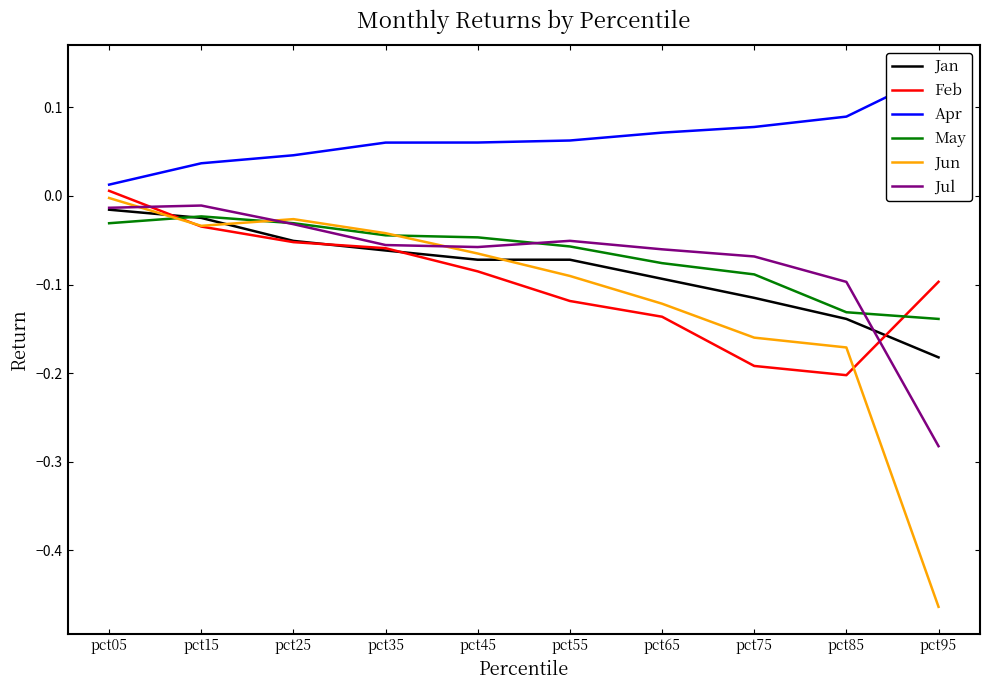

Is it true that Jan equals -0.0 at pct05?

False